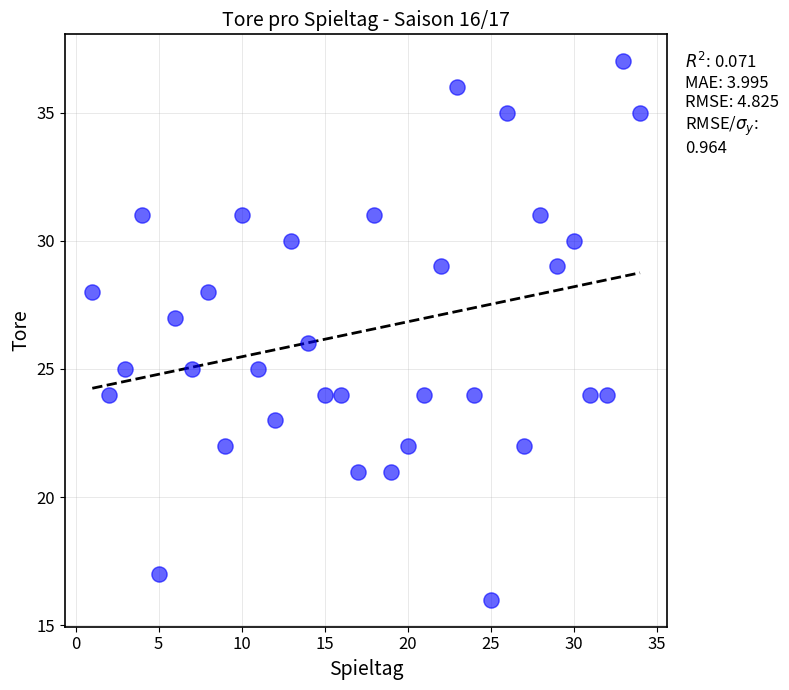

What is the range of X values (max minus min)?

33